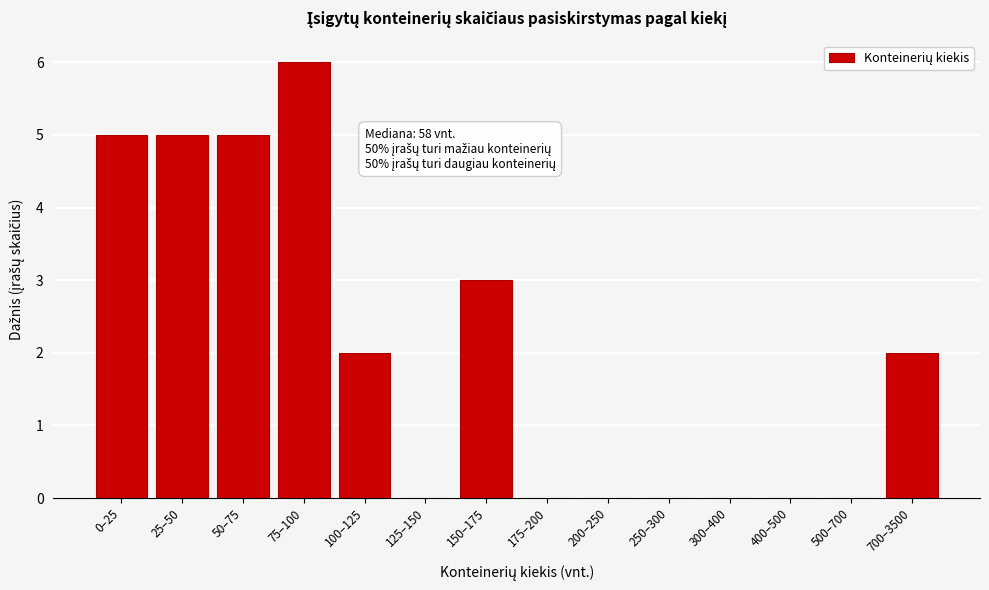

Reading right to left, list all the values displayed in this chart.

700–3500=2	500–700=0	400–500=0	300–400=0	250–300=0	200–250=0	175–200=0	150–175=3	125–150=0	100–125=2	75–100=6	50–75=5	25–50=5	0–25=5